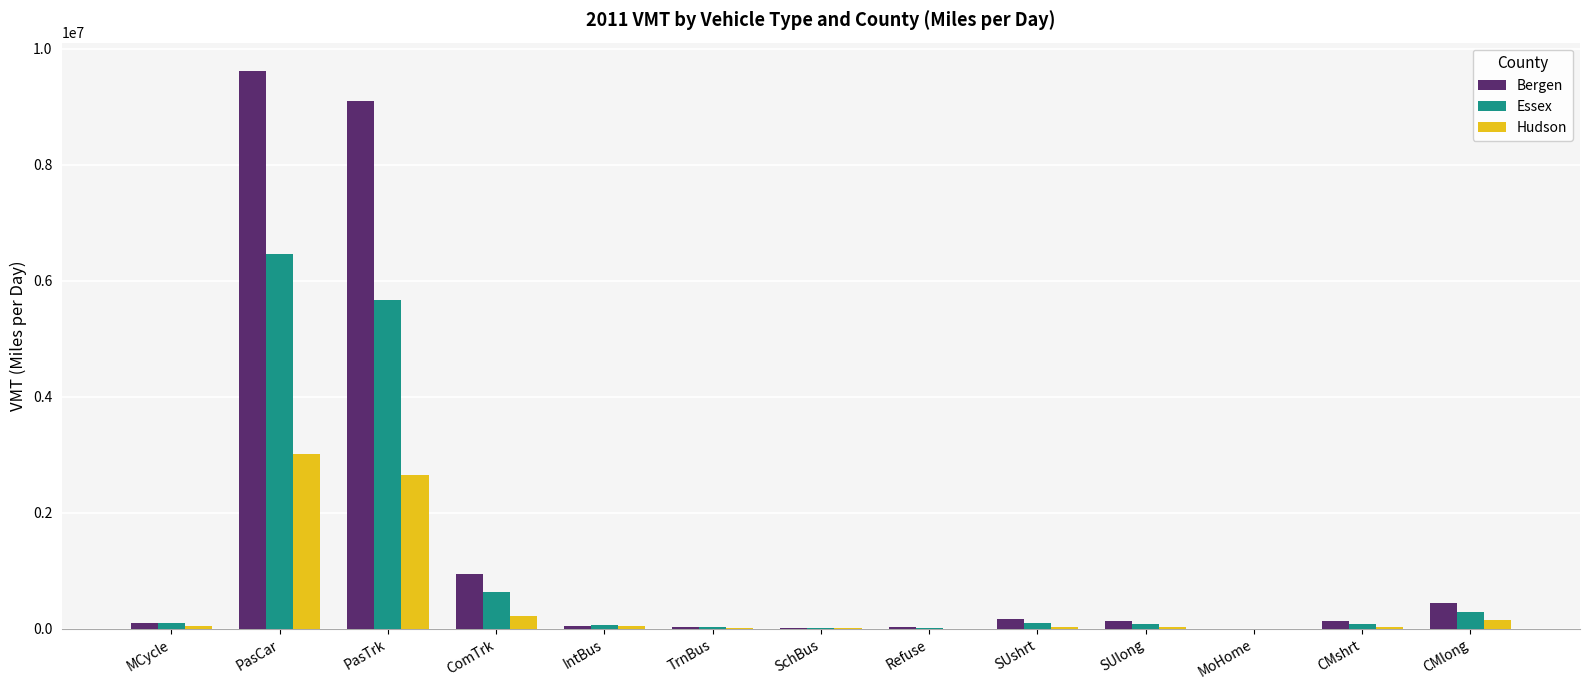

How many series are shown in this chart?

3